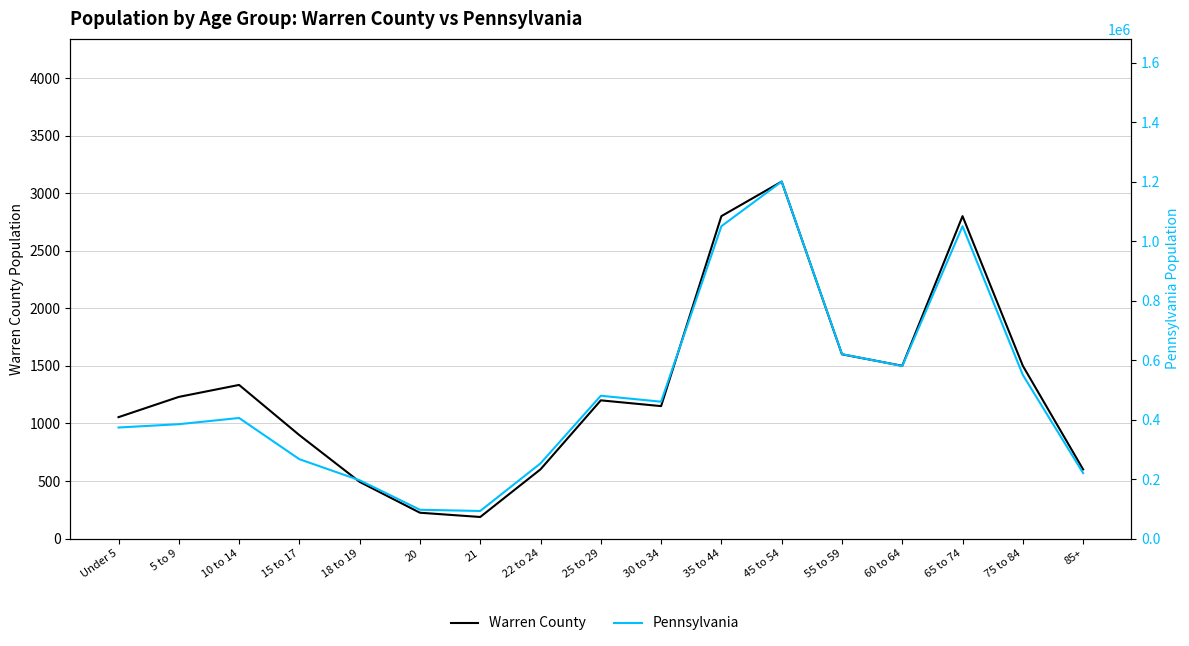

True or false: Pennsylvania and Warren County intersect in this chart.

False